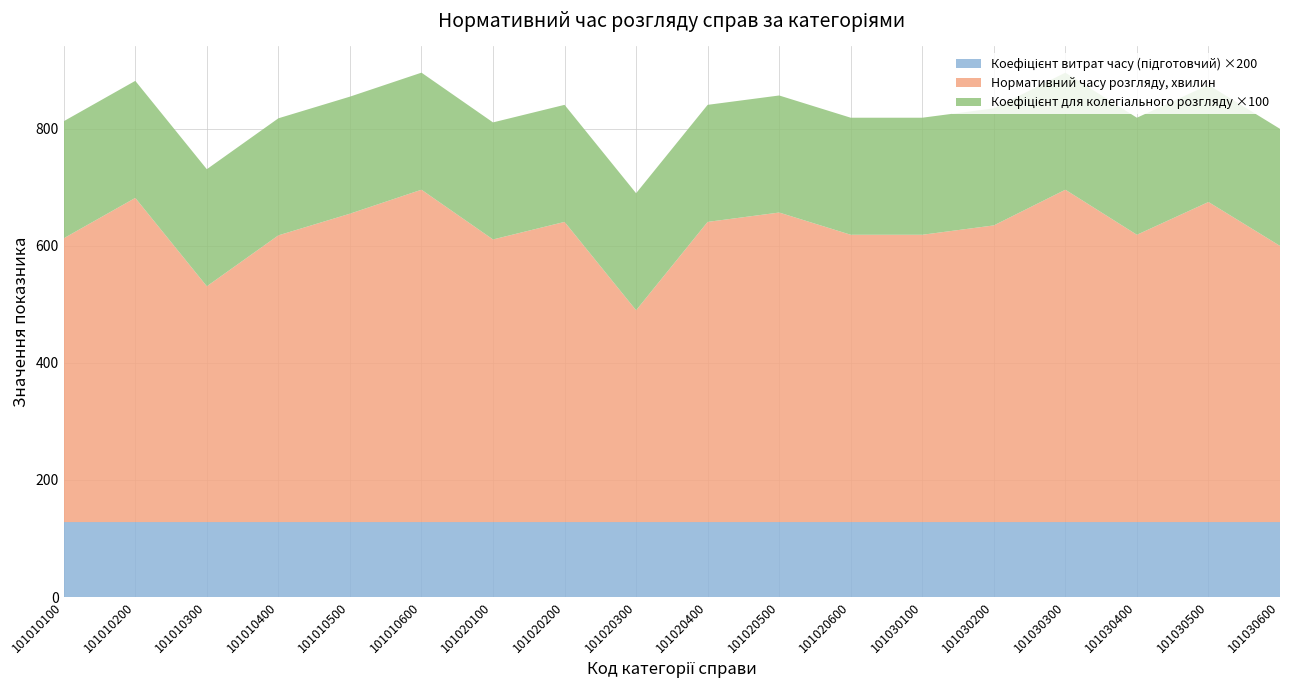

Reading left to right, transcribe all the data shown in this chart.

Нормативний часу розгляду, хвилин: 101010100=485.0	101010200=554.0	101010300=403.0	101010400=490.0	101010500=527.0	101010600=568.0	101020100=483.0	101020200=513.0	101020300=362.0	101020400=513.0	101020500=529.0	101020600=491.0	101030100=491.0	101030200=507.0	101030300=568.0	101030400=491.0	101030500=547.0	101030600=472.0
Коефіцієнт витрат часу (підготовчий): 101010100=0.6	101010200=0.6	101010300=0.6	101010400=0.6	101010500=0.6	101010600=0.6	101020100=0.6	101020200=0.6	101020300=0.6	101020400=0.6	101020500=0.6	101020600=0.6	101030100=0.6	101030200=0.6	101030300=0.6	101030400=0.6	101030500=0.6	101030600=0.6
Коефіцієнт для колегіального розгляду: 101010100=2.0	101010200=2.0	101010300=2.0	101010400=2.0	101010500=2.0	101010600=2.0	101020100=2.0	101020200=2.0	101020300=2.0	101020400=2.0	101020500=2.0	101020600=2.0	101030100=2.0	101030200=2.0	101030300=2.0	101030400=2.0	101030500=2.0	101030600=2.0